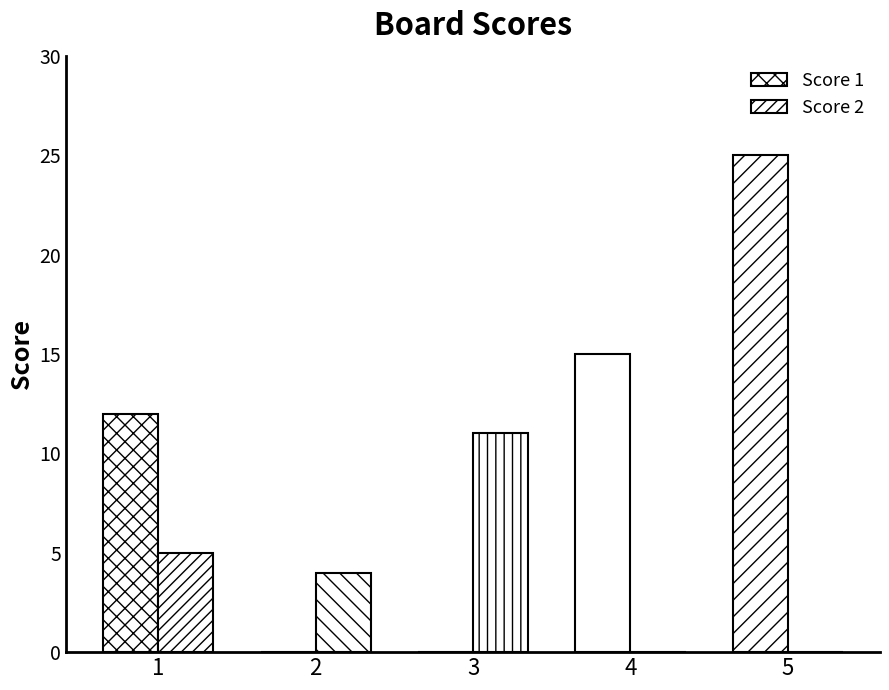

How many groups of bars are there?

5